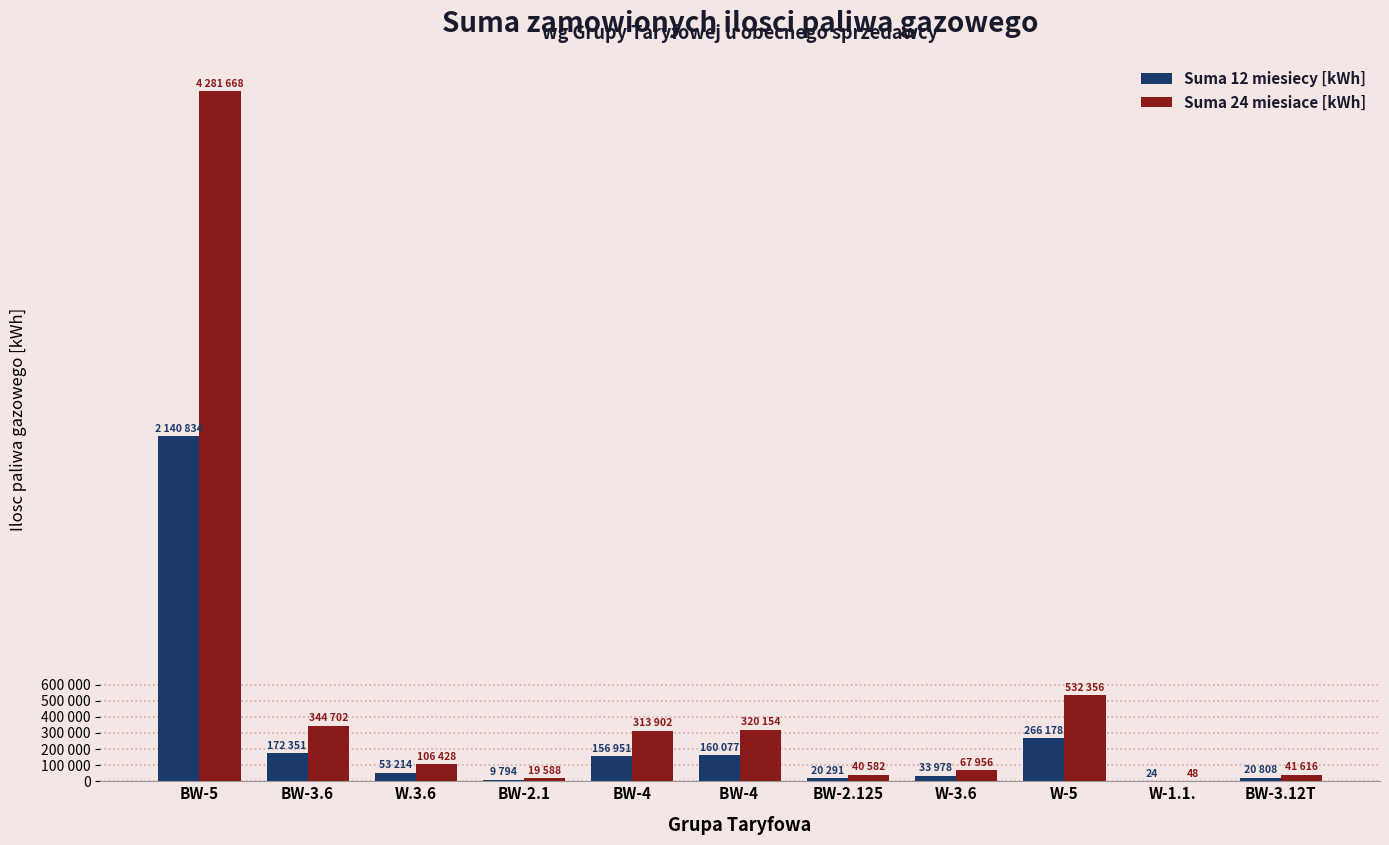

Which category has the highest value in the Suma 24 miesiace [kWh] series?

BW-5